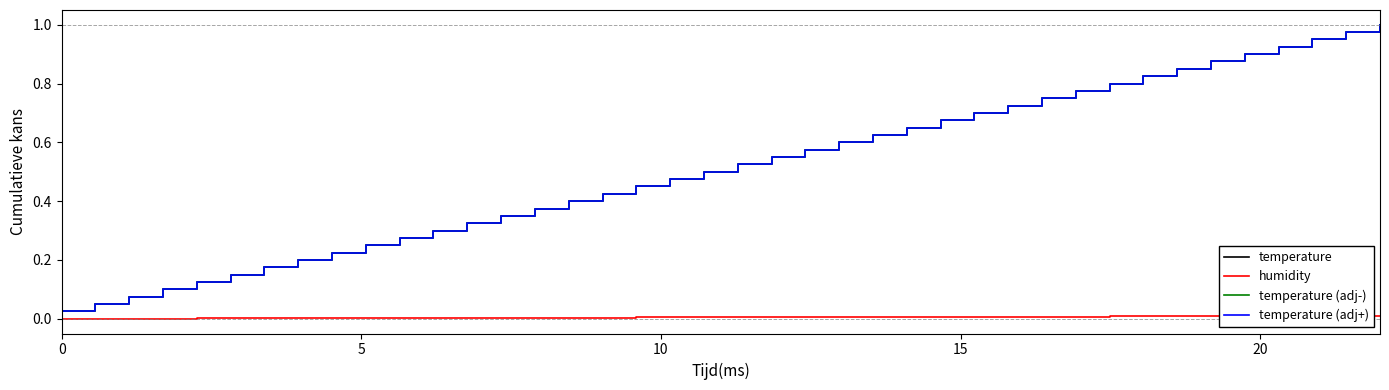

Which series has the widest spread of values?

temperature